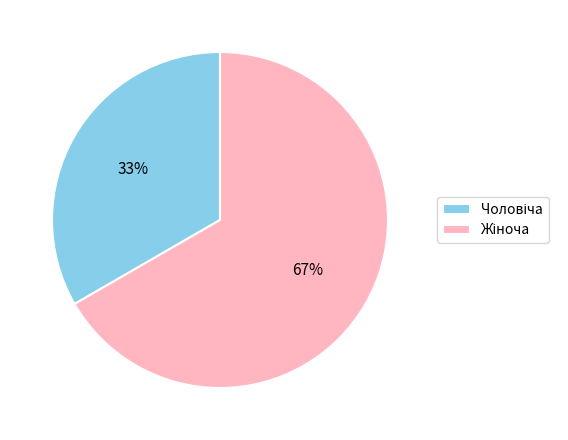

Is there a majority slice in this chart?

Yes